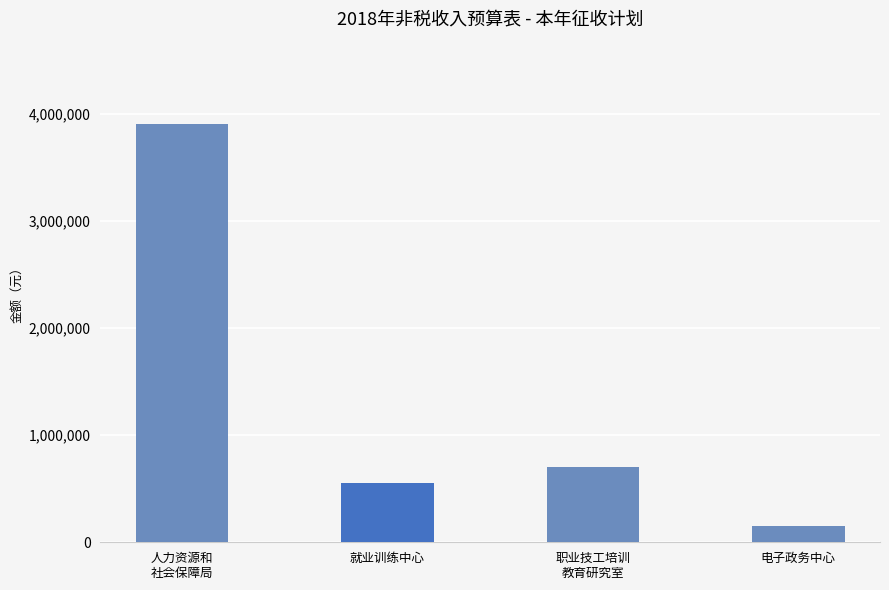

Approximately how many times larger is the value at 人力资源和
社会保障局 compared to 电子政务中心?

26.0